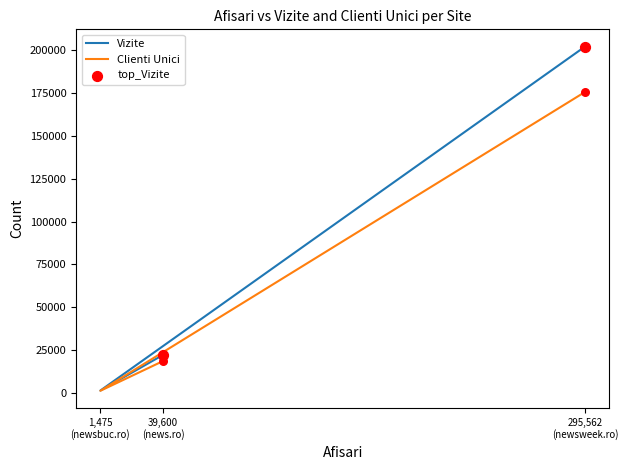

Which series has the largest Y range (max minus min)?

Vizite